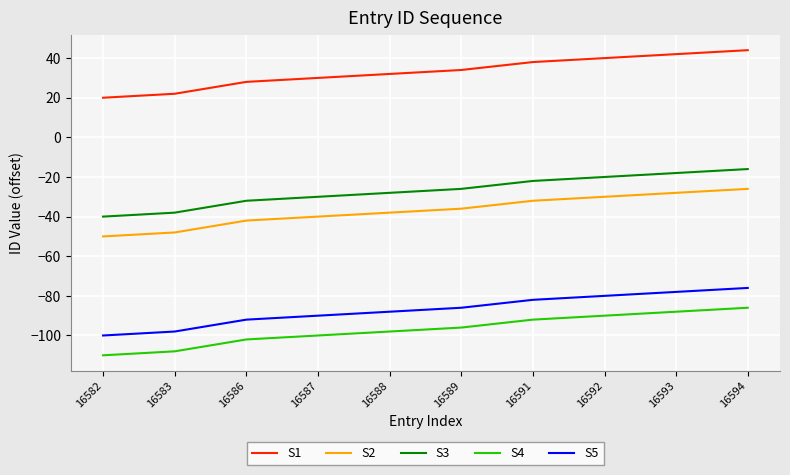

Which series has the largest total across all categories?

S1